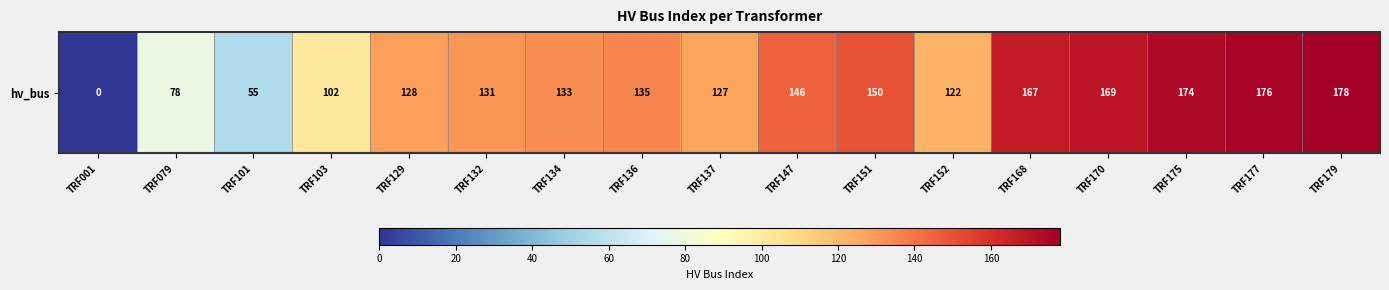

Where does the data first go above 133?

TRF136